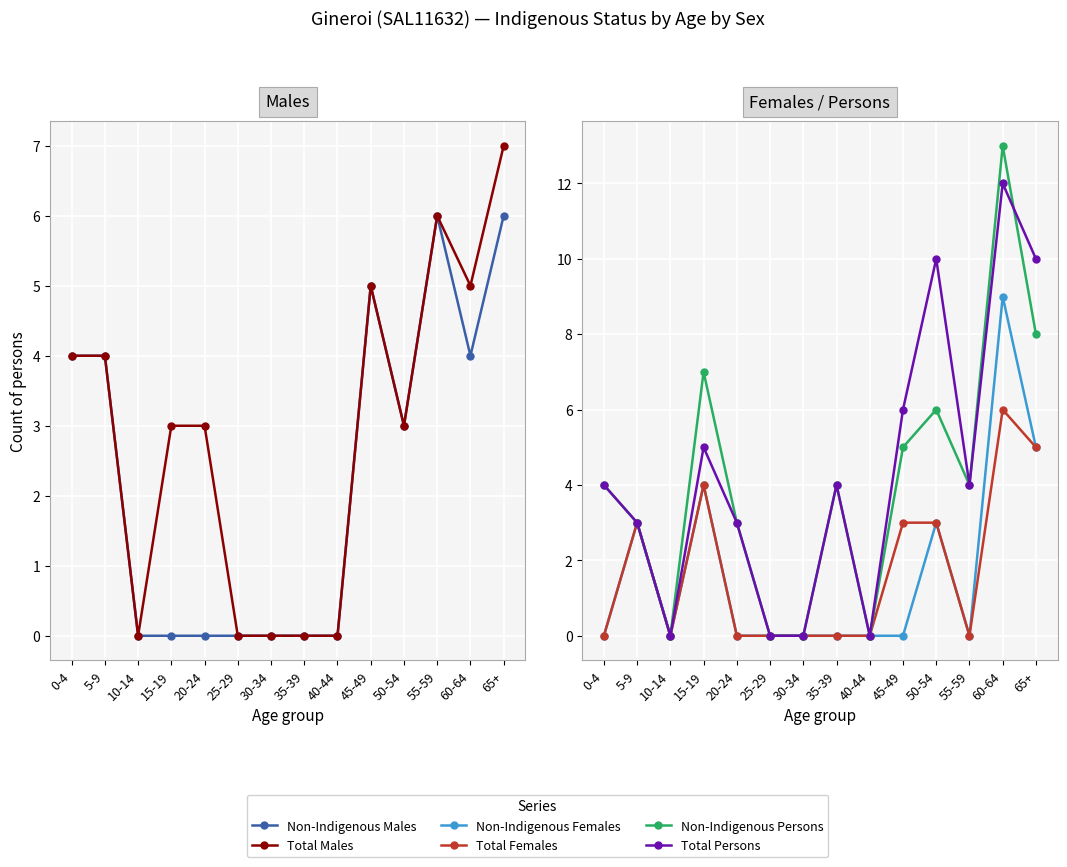

What is the difference between the Total Persons values at 40-44 and 35-39?

4